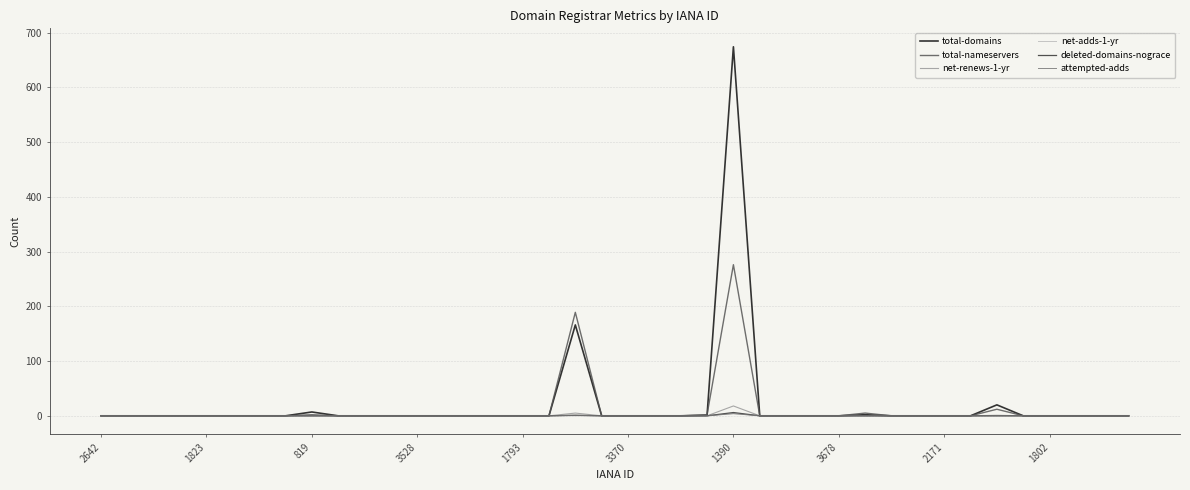

How many lines are shown in the chart?

6